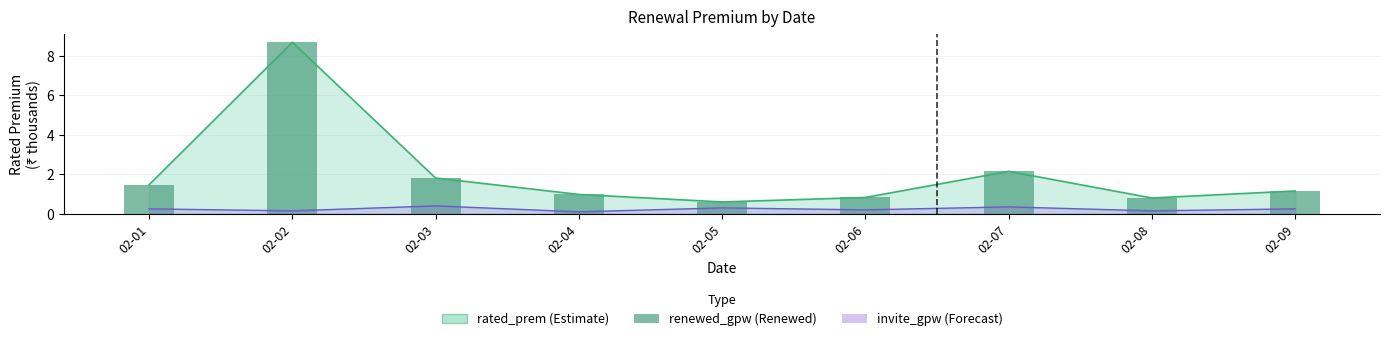

Which has a higher value, 02-01 or 02-04?

02-01